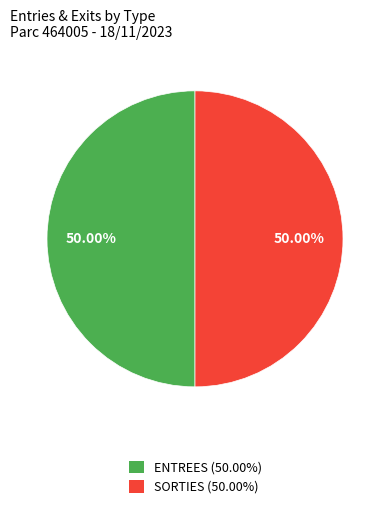

Which slice is the smallest?

SORTIES (total)